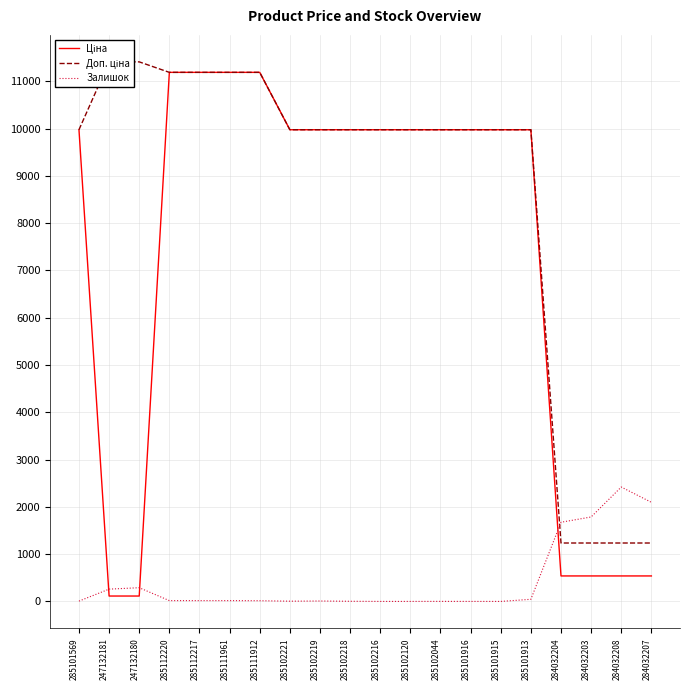

The value of Залишок at 284032208 is 2419.0. True or false?

True